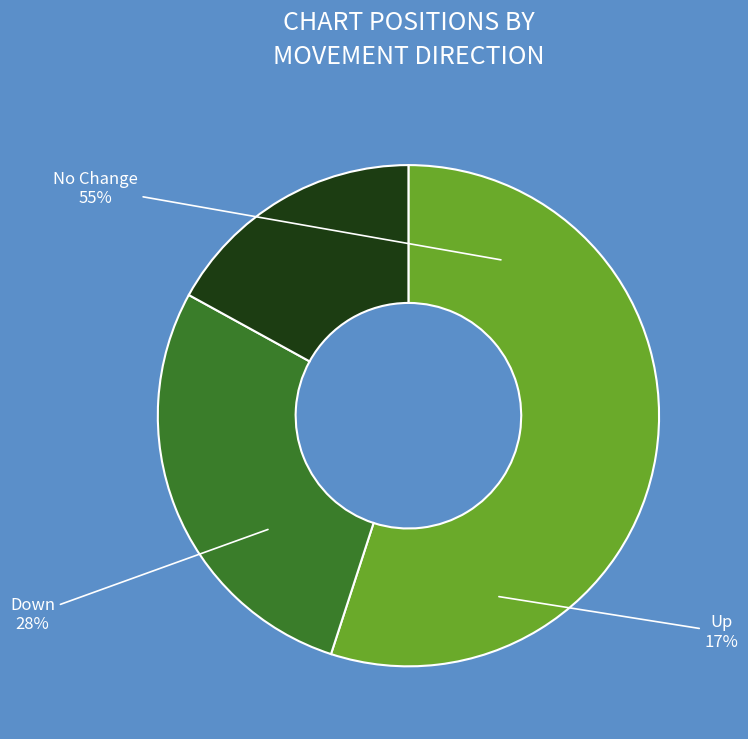

To the nearest percent, what is the average slice percentage?

33%